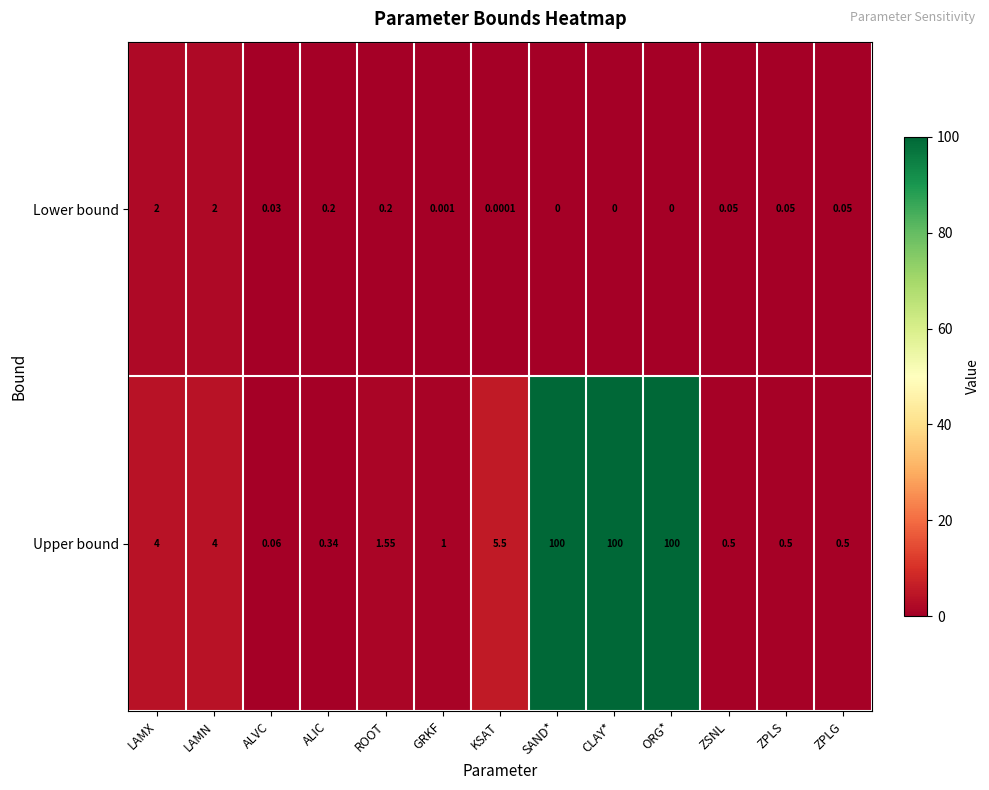

Rank the series by their average value, from highest to lowest.

Upper bound, Lower bound